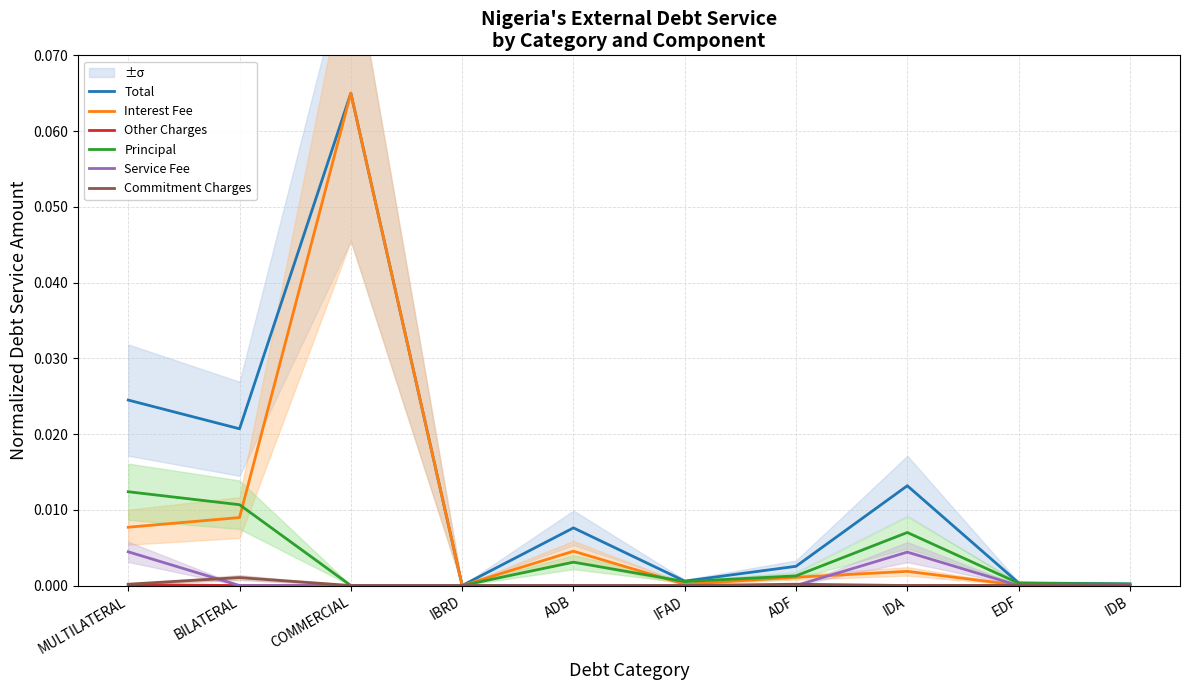

What is the label of the 5th point from the right?

IFAD